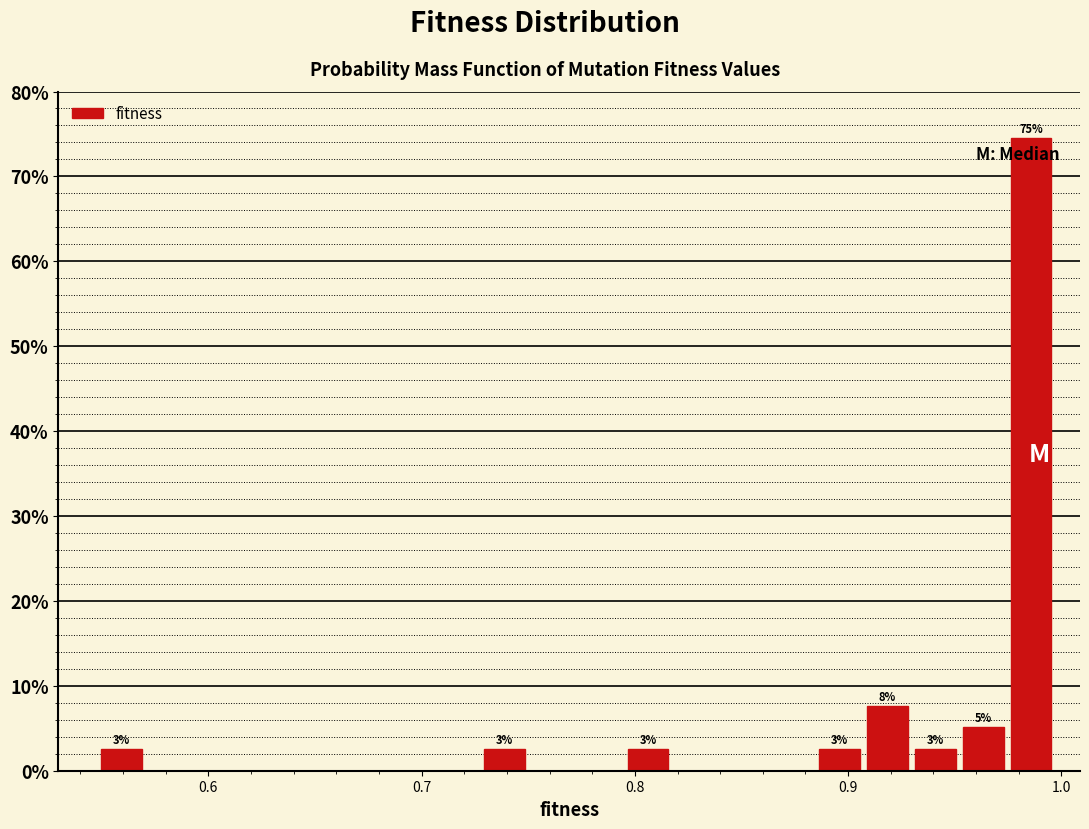

Read against the x-axis, roughly where is the centre of the tallest bar?

0.99